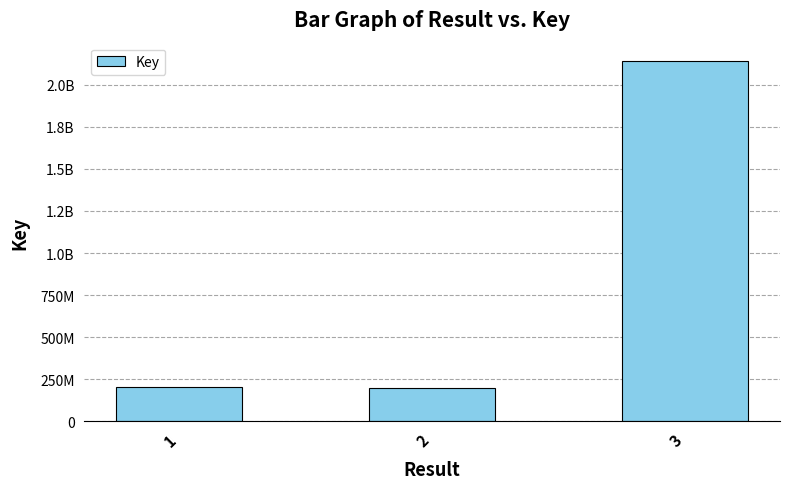

At which category does the chart reach its minimum across all series?

2